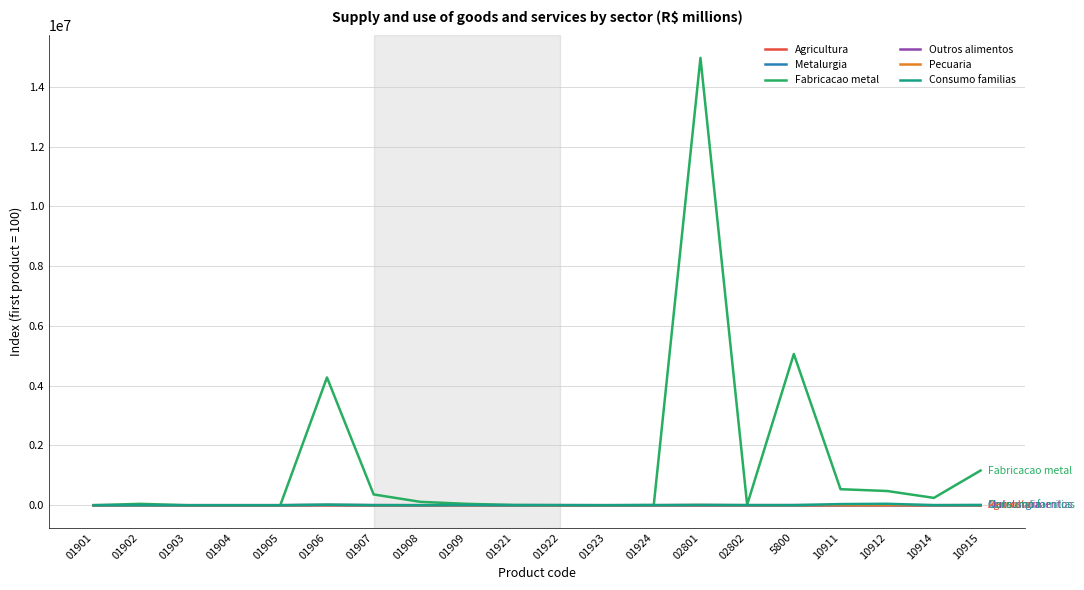

What is the difference between the Fabricacao metal values at 01904 and 10914?

245650.0